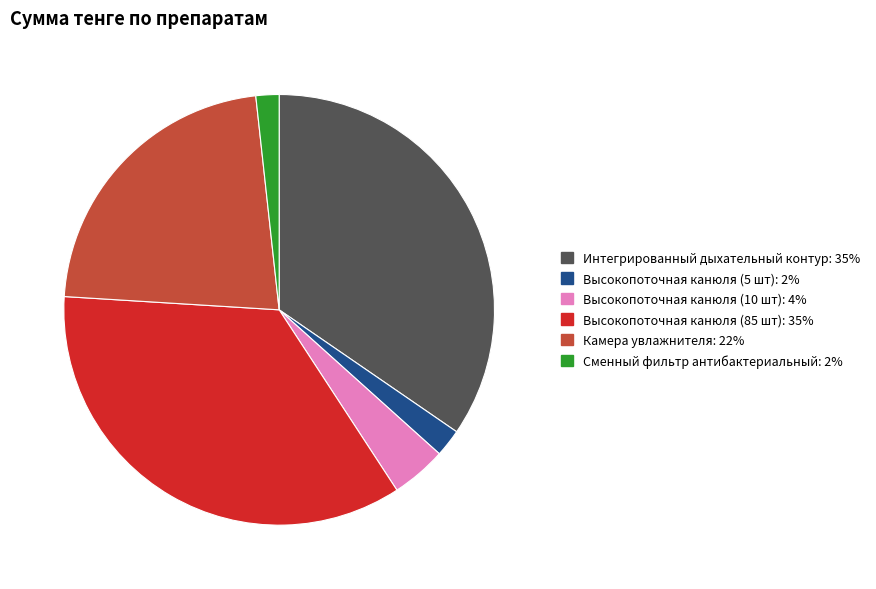

Does Высокопоточная канюля (5 шт) represent more than half of the total?

No